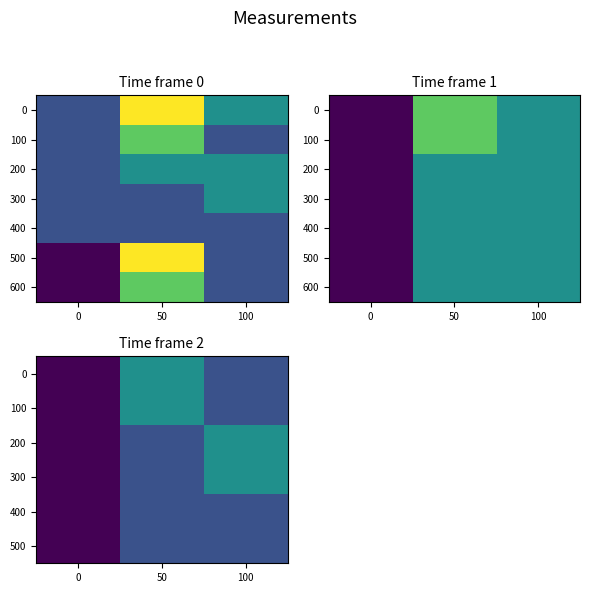

At which category does the chart reach its peak across all series?

50